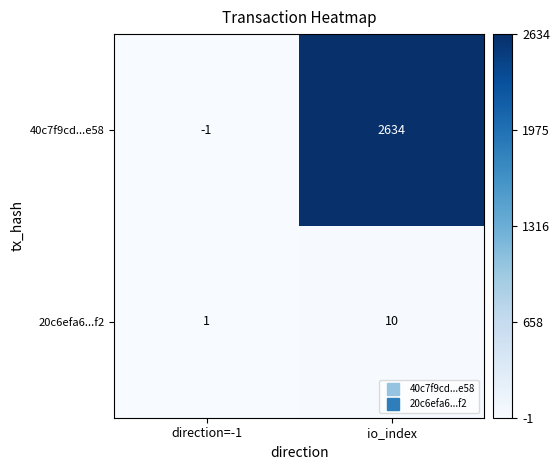

What is the greatest value displayed?

2634